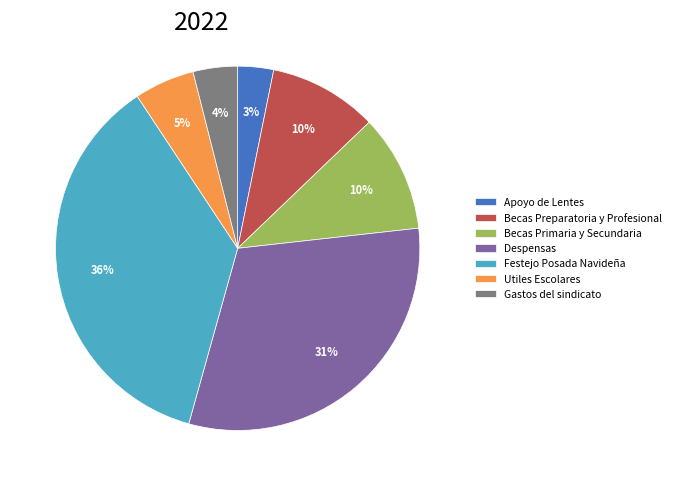

How many slices are in this pie chart?

7